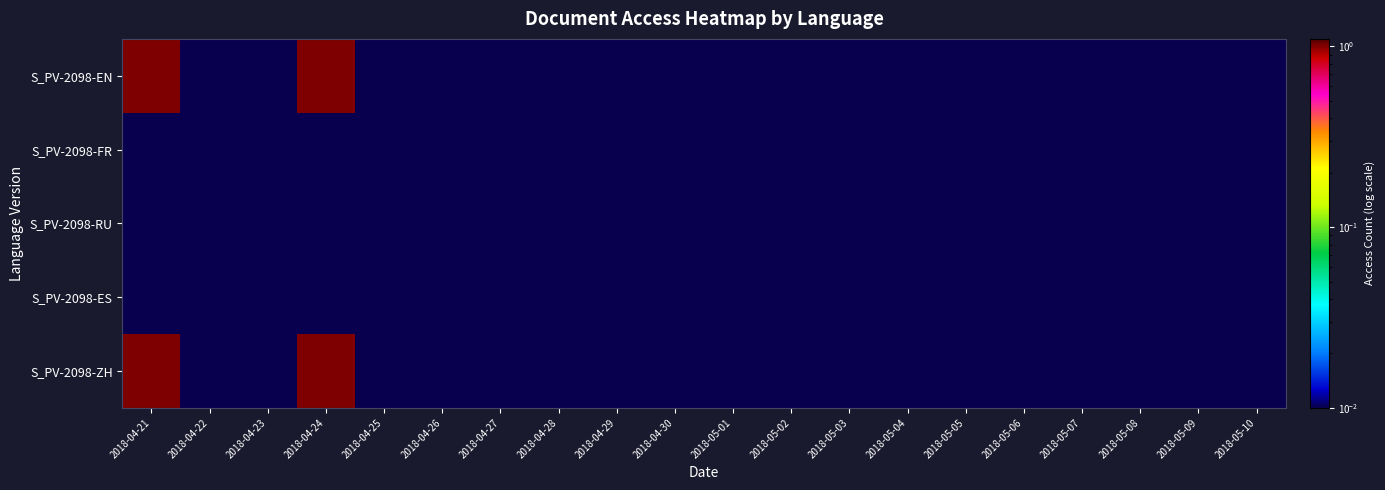

Which has a higher value, 2018-04-21 or 2018-04-23?

2018-04-21